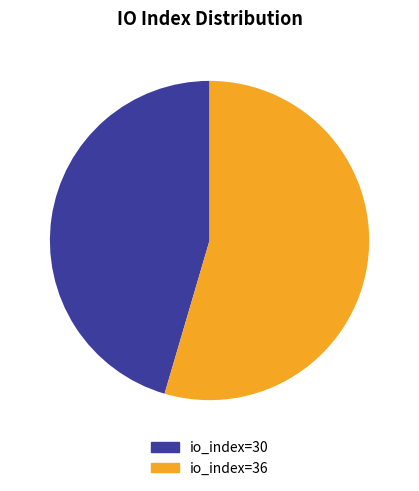

Rank the categories by value from highest to lowest.

io_index=36, io_index=30